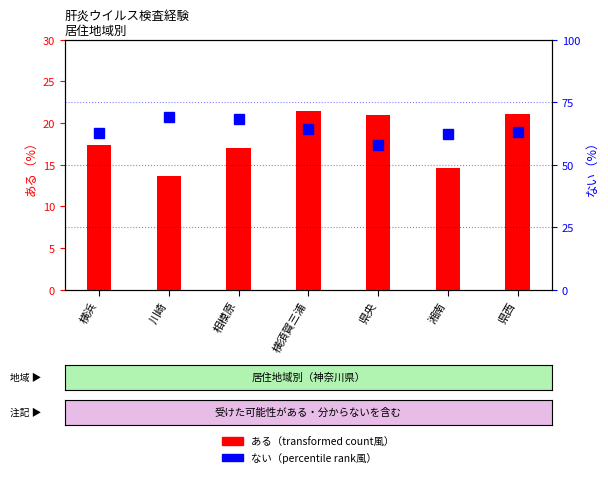

Which category has the lowest value in the ない series?

県央